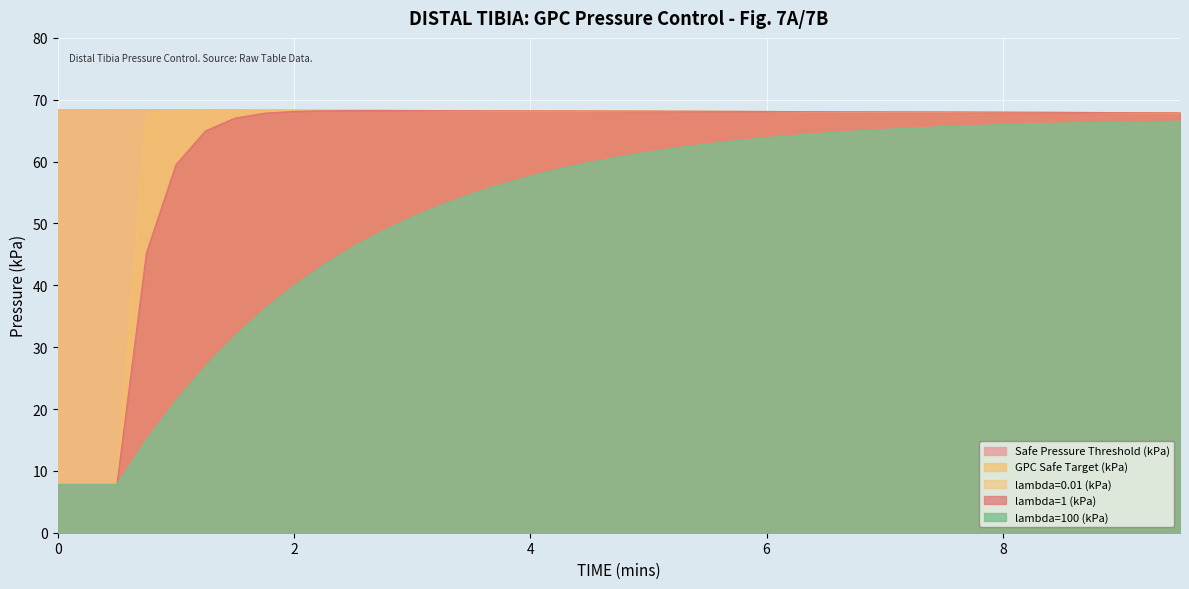

How many lines are shown in the chart?

5